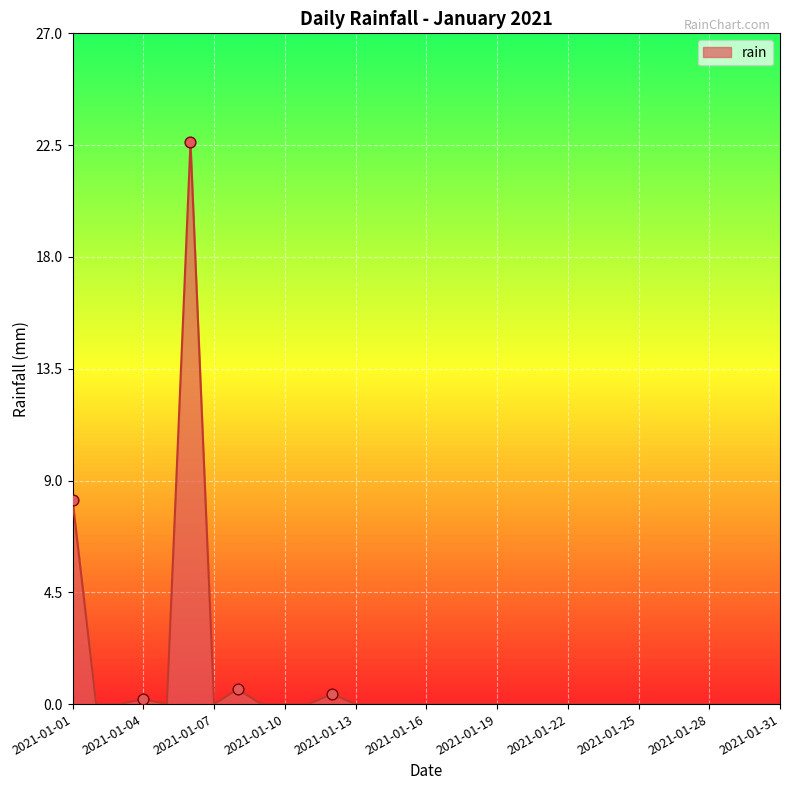

Does the chart have visible grid lines?

Yes